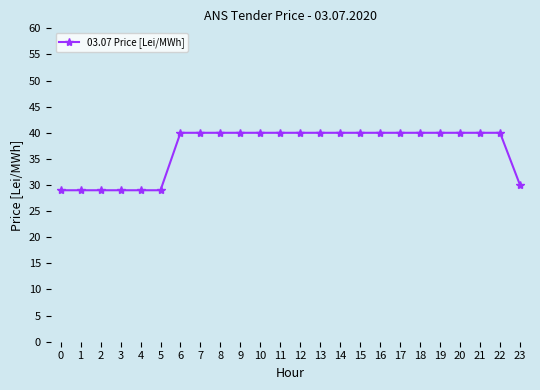

Approximately how many times larger is the value at 22 compared to 19?

1.0